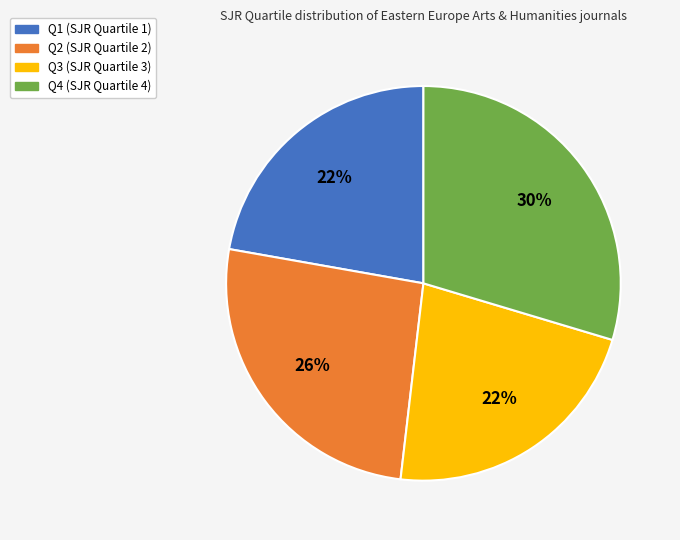

How many slices are in this pie chart?

4